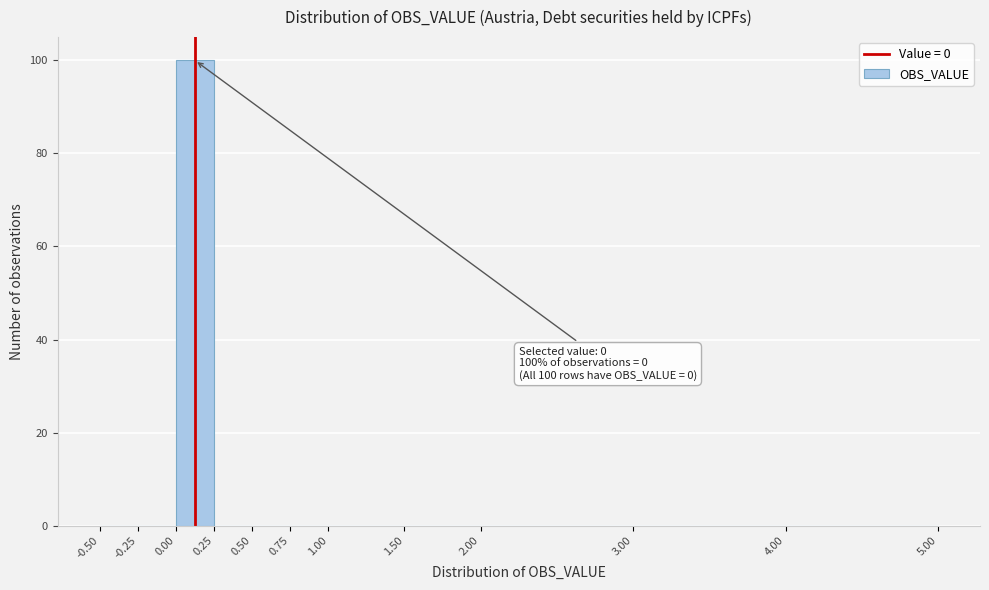

Over which range of the x-axis is the bar tallest?

0.00 to 0.25